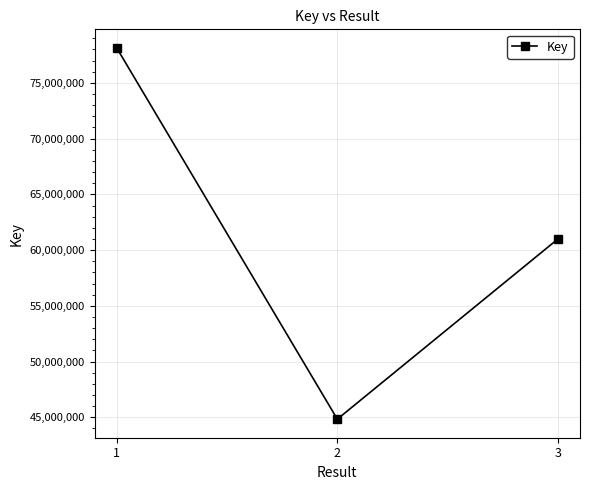

What value does the data have at 2?

44830769